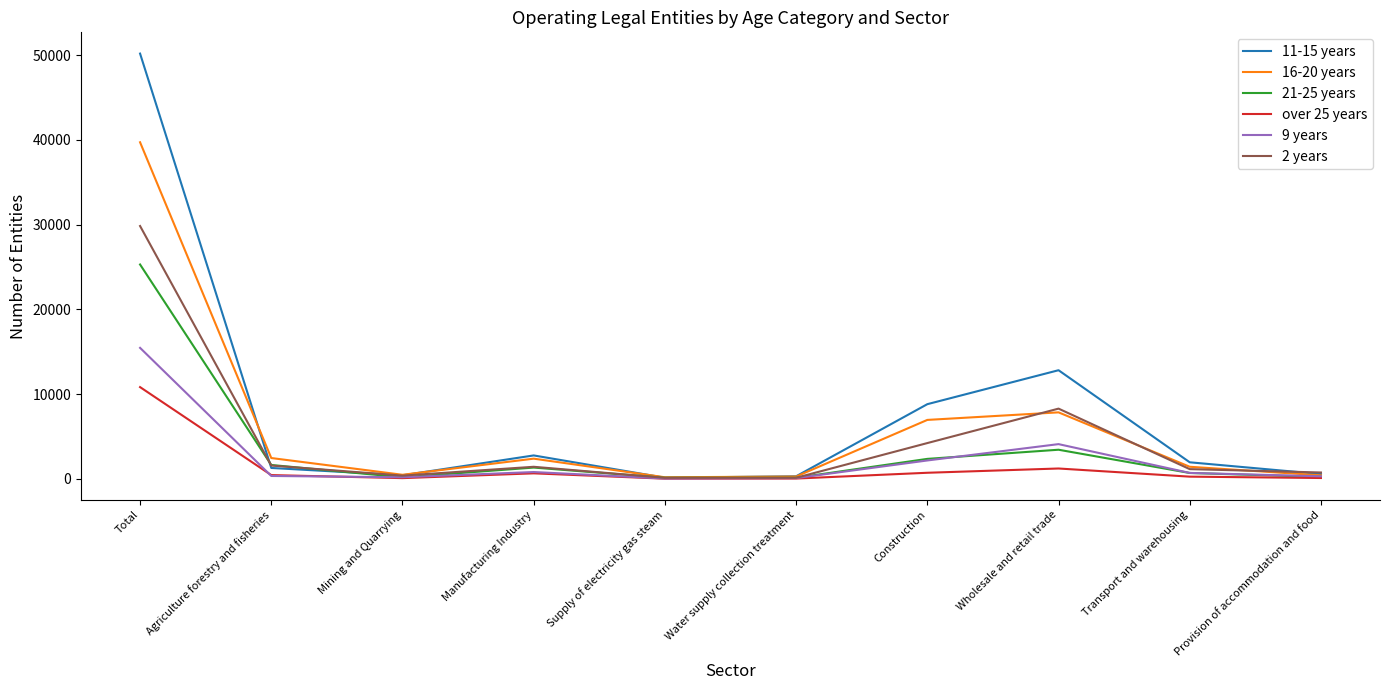

The 21-25 years series shows 1337 at Manufacturing Industry. True or false?

True